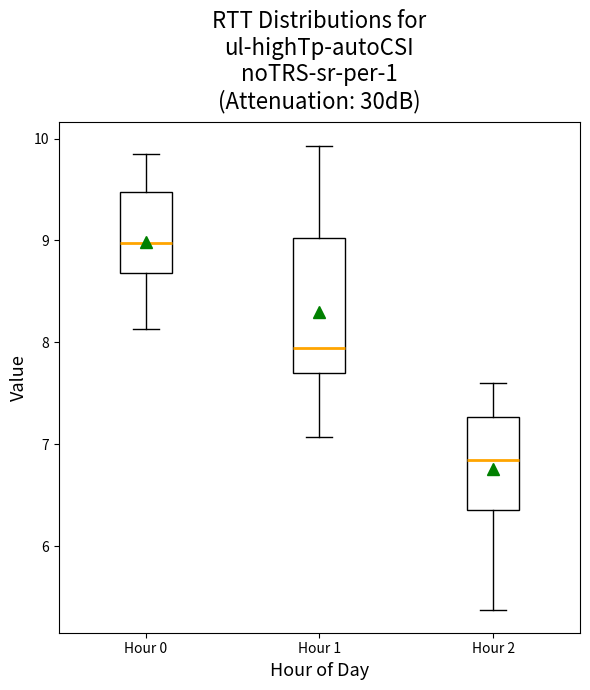

Reading left to right, read every box against the y-axis: the position of its median line, the range the box covers, and the ends of its whiskers. The values are not printed on the chart, so give them approximately, as read against the axis.

Hour 0: median 9.0, box 8.7 to 9.5, whiskers 8.1 to 9.9
Hour 1: median 8.0, box 7.7 to 9.0, whiskers 7.1 to 9.9
Hour 2: median 6.9, box 6.4 to 7.3, whiskers 5.4 to 7.6